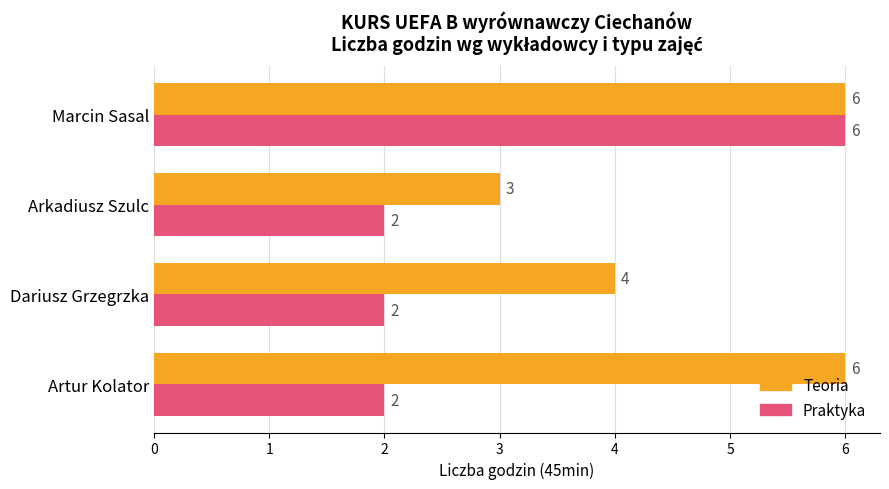

What is the maximum value for Teoria?

6